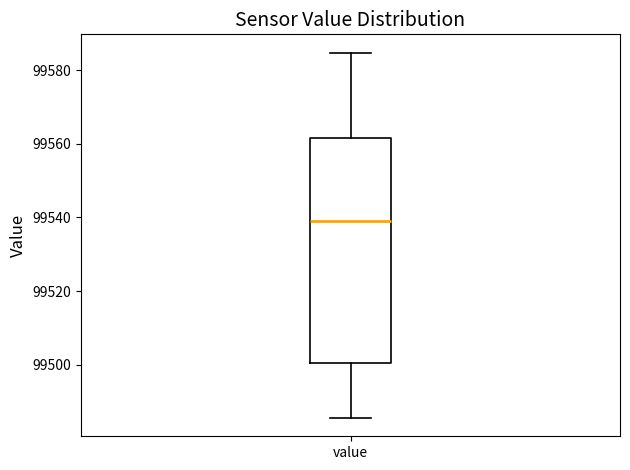

Where does the median line of the box for value sit on the y-axis? The values are not printed on the chart, so give them approximately, as read against the axis.

99540